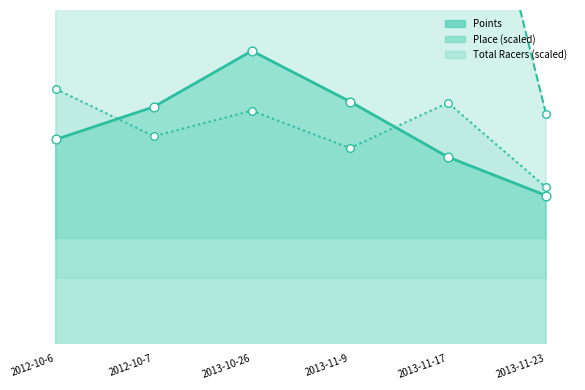

Which series has the widest spread of Y values?

Place